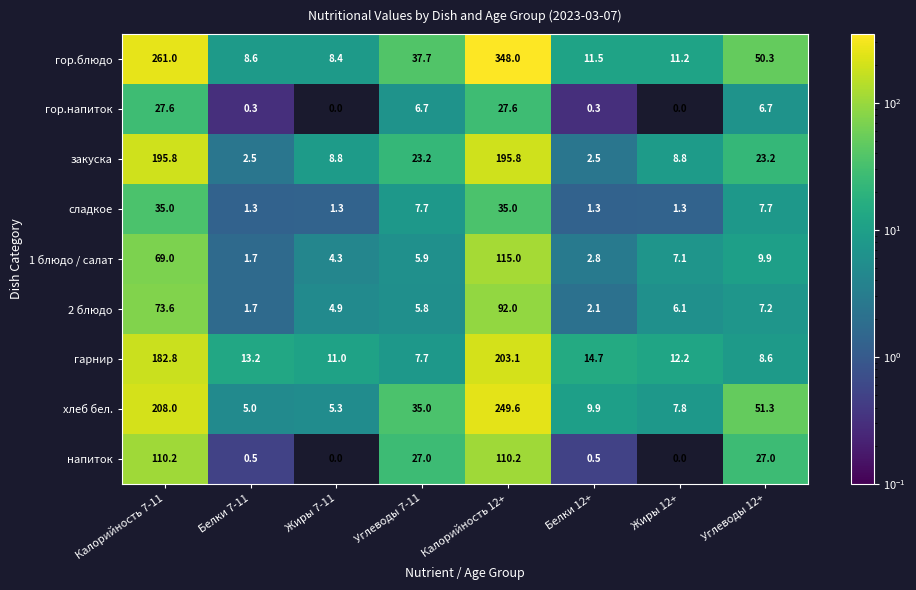

How many series are shown in this chart?

9